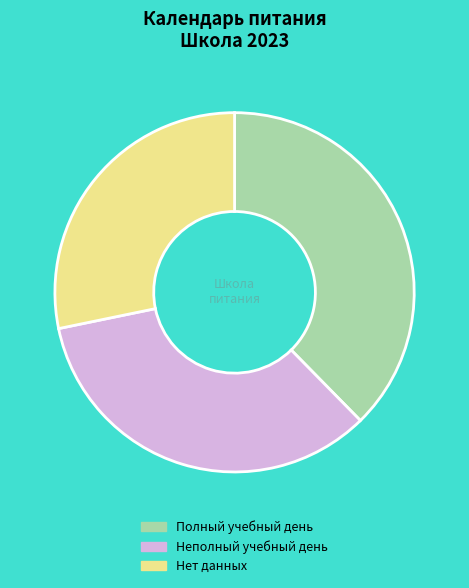

Rank the categories by value from highest to lowest.

Полный учебный день, Неполный учебный день, Нет данных